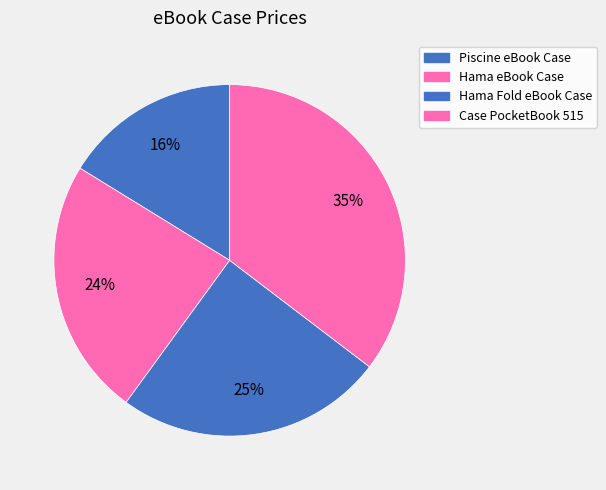

How many slices are in this pie chart?

4